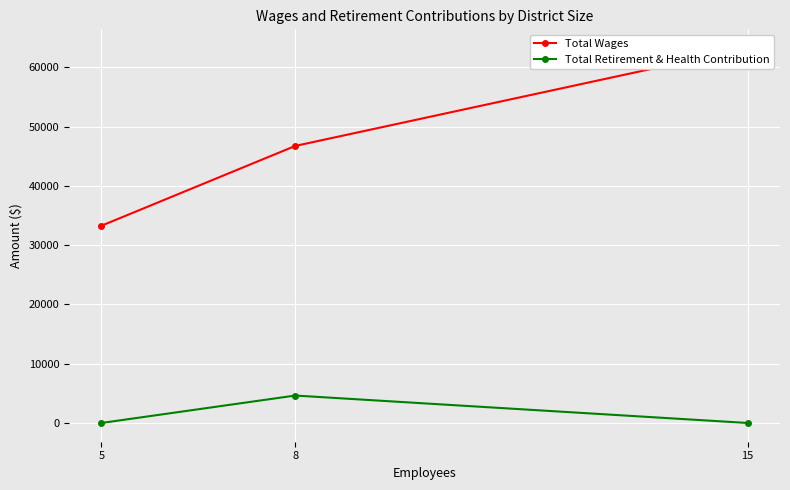

The value of Total Retirement & Health Contribution at 15 is 0. True or false?

True